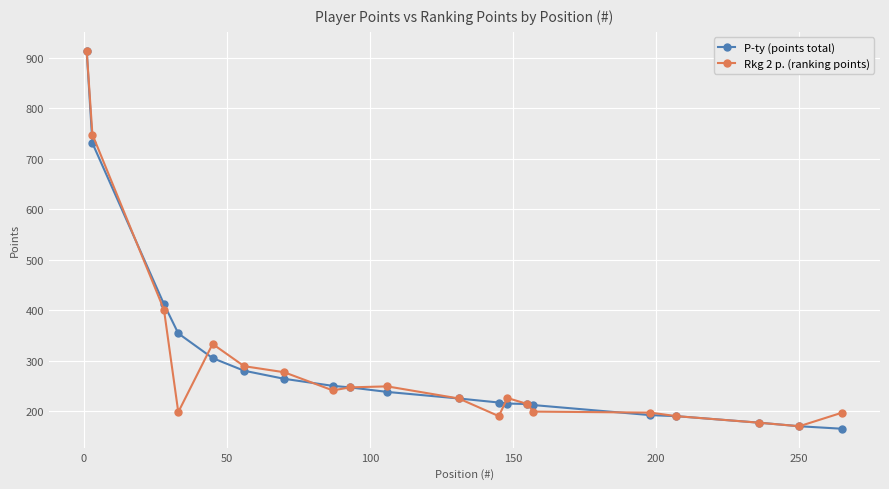

At how many categories does at least one series exceed 476?

2